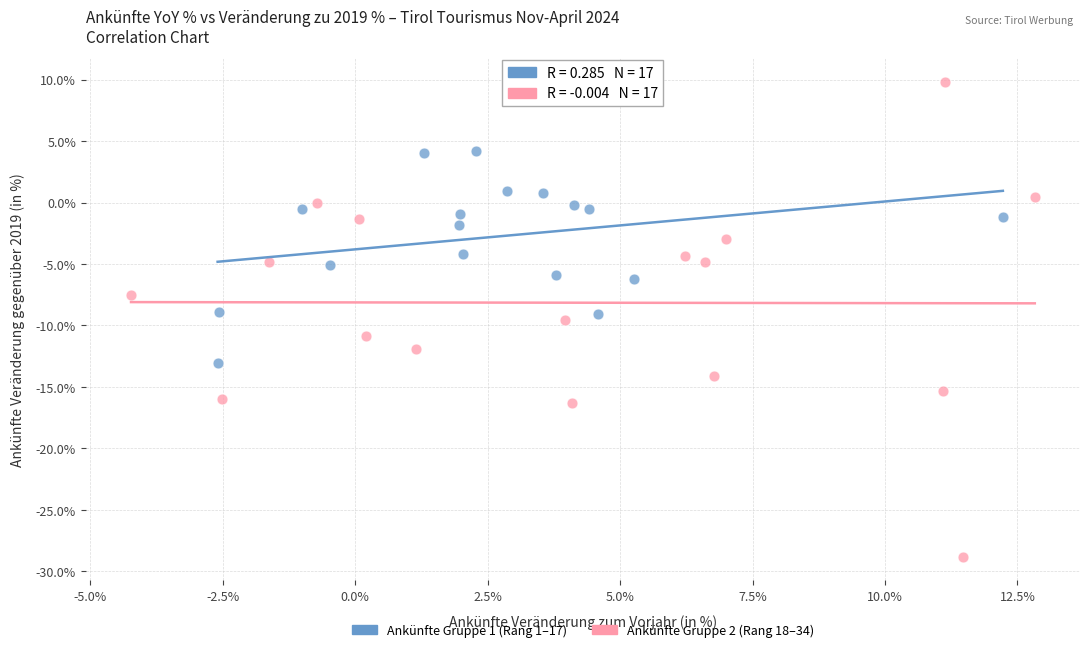

Which series reaches the maximum Y coordinate?

Ankünfte Gruppe 2 (Rang 18–34)